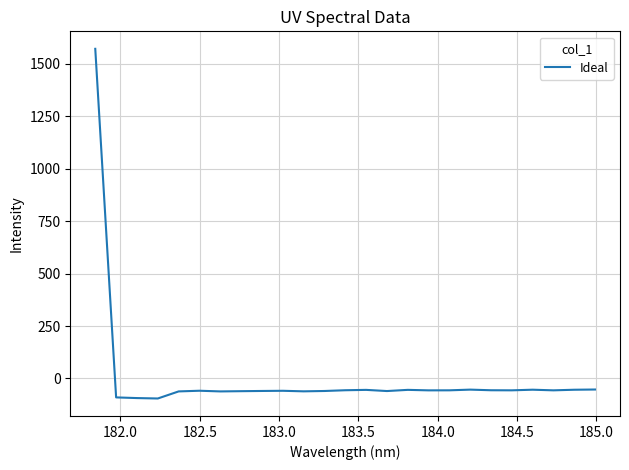

True or false: there are more than 1 points higher than both neighbors.

True